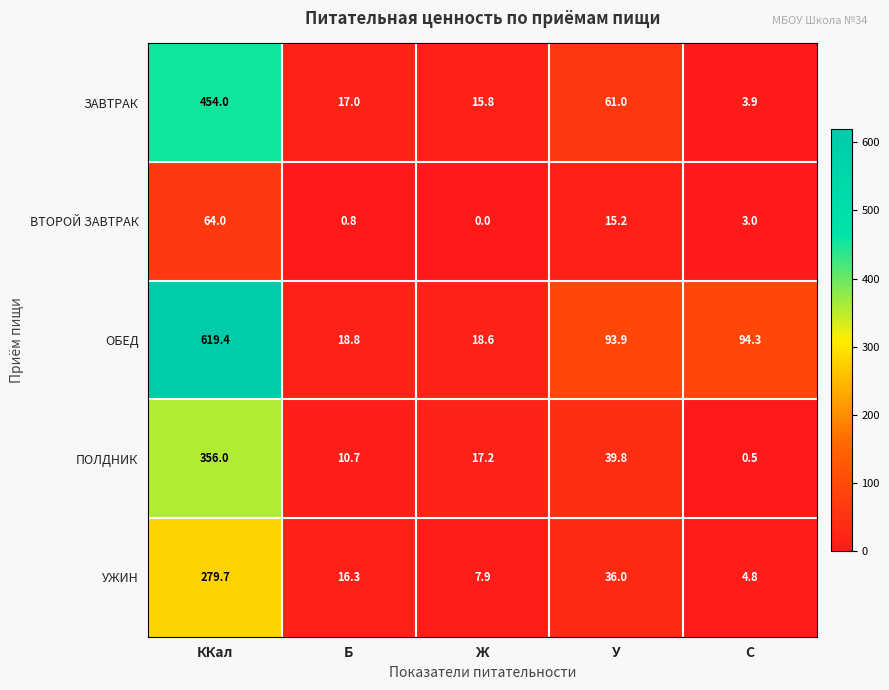

Reading left to right, what are all the values shown in this chart?

ЗАВТРАК: 454.0	17.0	15.8	61.0	3.9
ВТОРОЙ ЗАВТРАК: 64.0	0.8	0.0	15.2	3.0
ОБЕД: 619.4	18.8	18.6	93.9	94.3
ПОЛДНИК: 356.0	10.7	17.2	39.8	0.5
УЖИН: 279.7	16.3	7.9	36.0	4.8